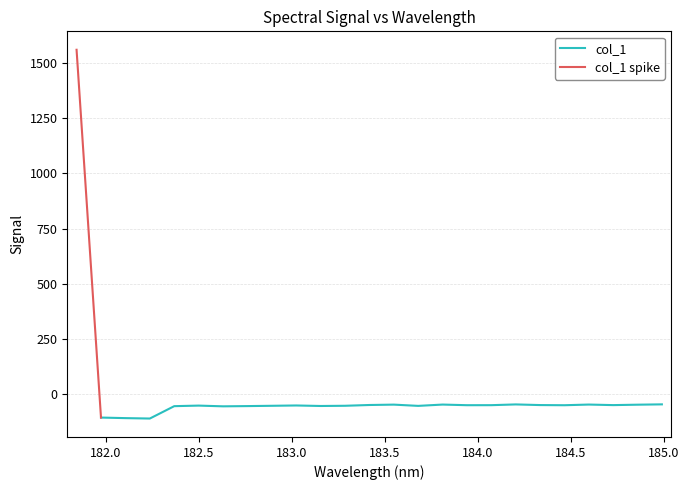

Read the value at 183.15513622.

-56.4